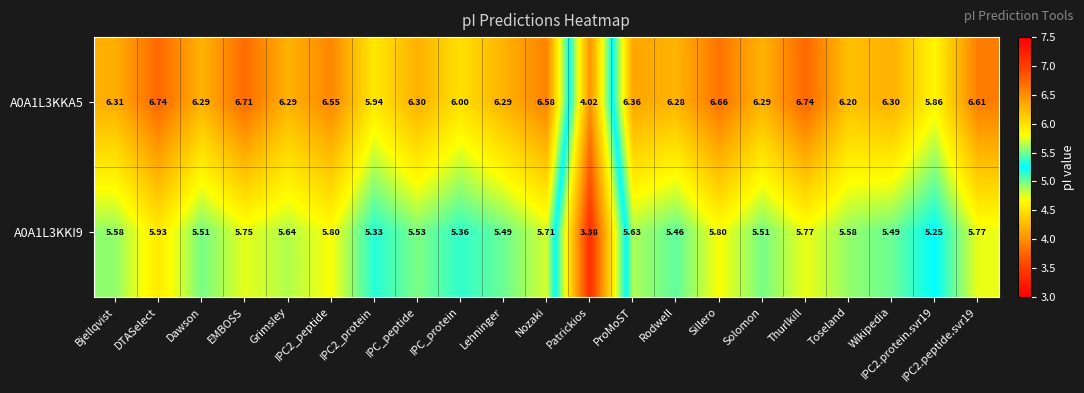

Which series has the largest range (max minus min)?

A0A1L3KKA5